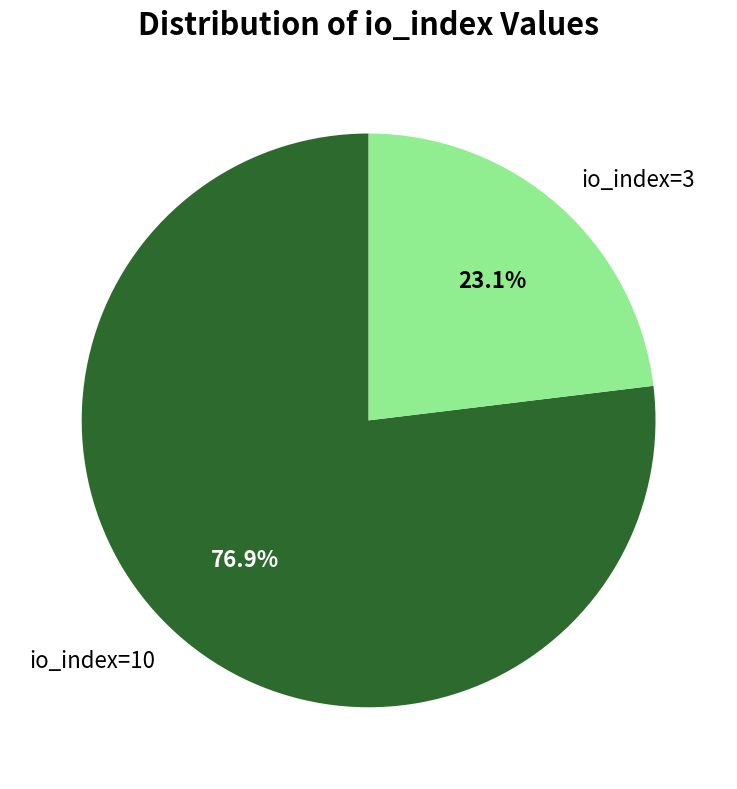

Is there a majority slice in this chart?

Yes